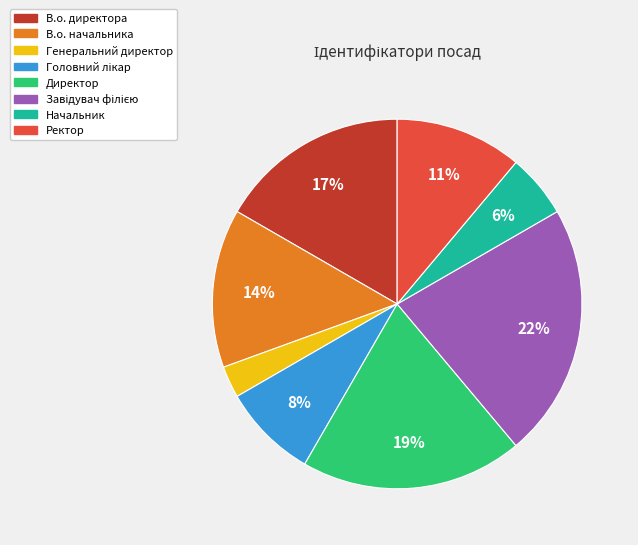

To the nearest percent, what percentage of the pie is Ректор?

11%